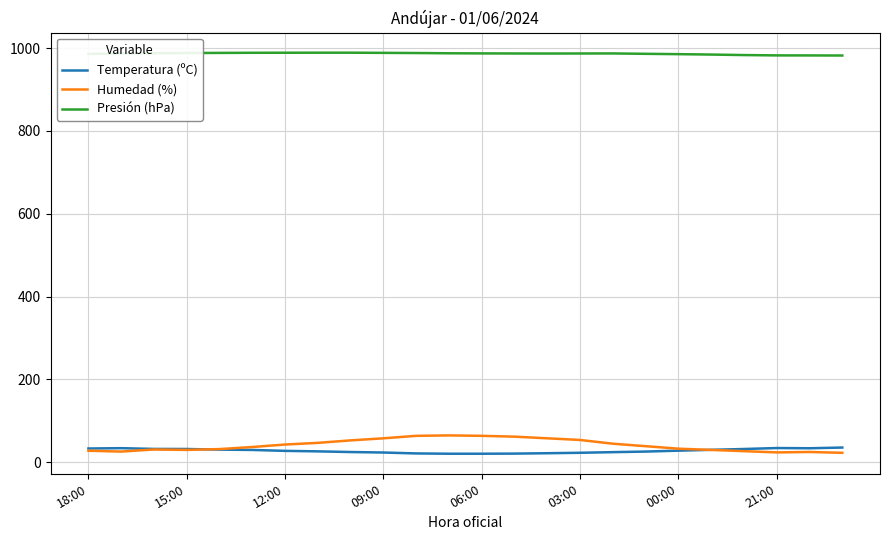

What is the highest value of the Humedad (%) series?

65.0